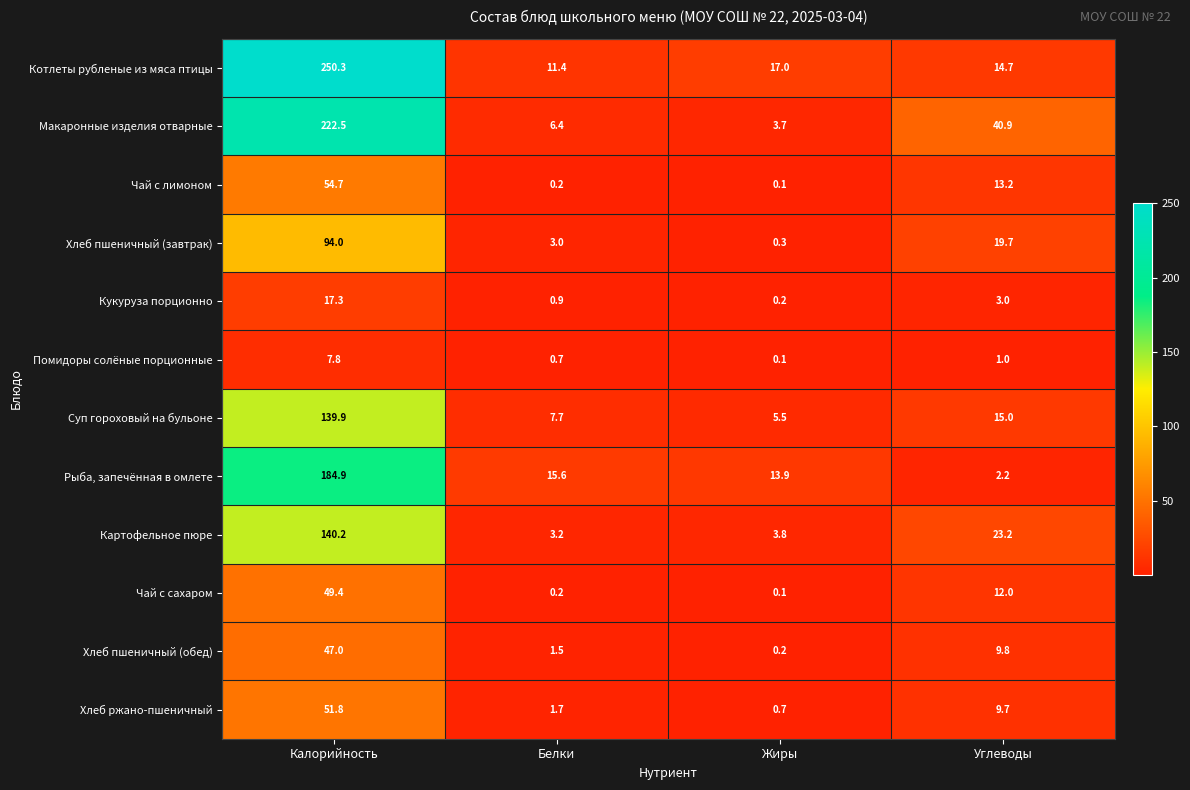

Where does the Суп гороховый на бульоне series first go above 15?

Калорийность